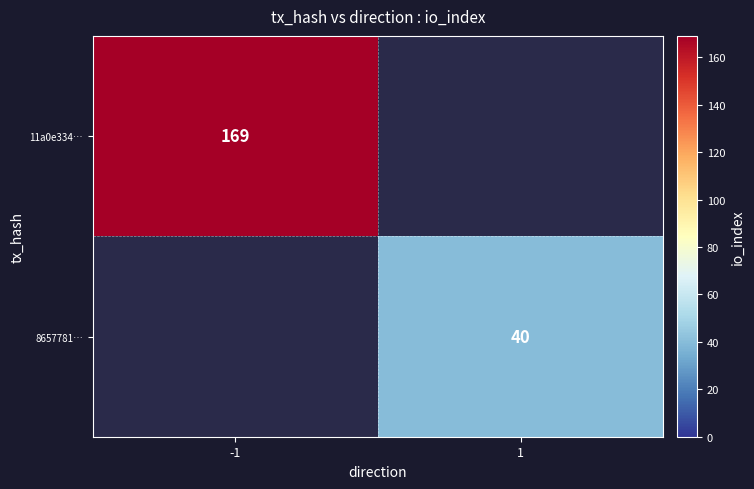

Is the value of 8657781… at 1 greater than the value of 11a0e334… at -1?

No